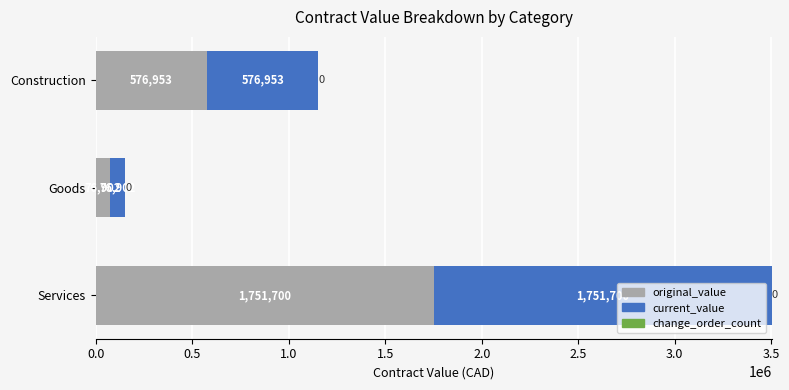

How many values in the original_value series exceed 576953?

2